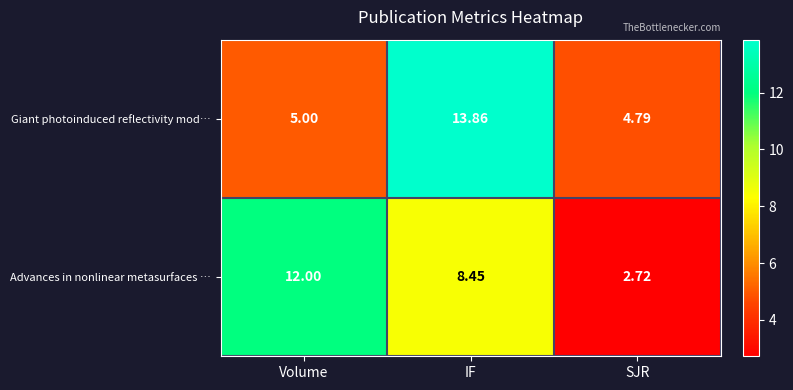

How many data points does each series have?

3